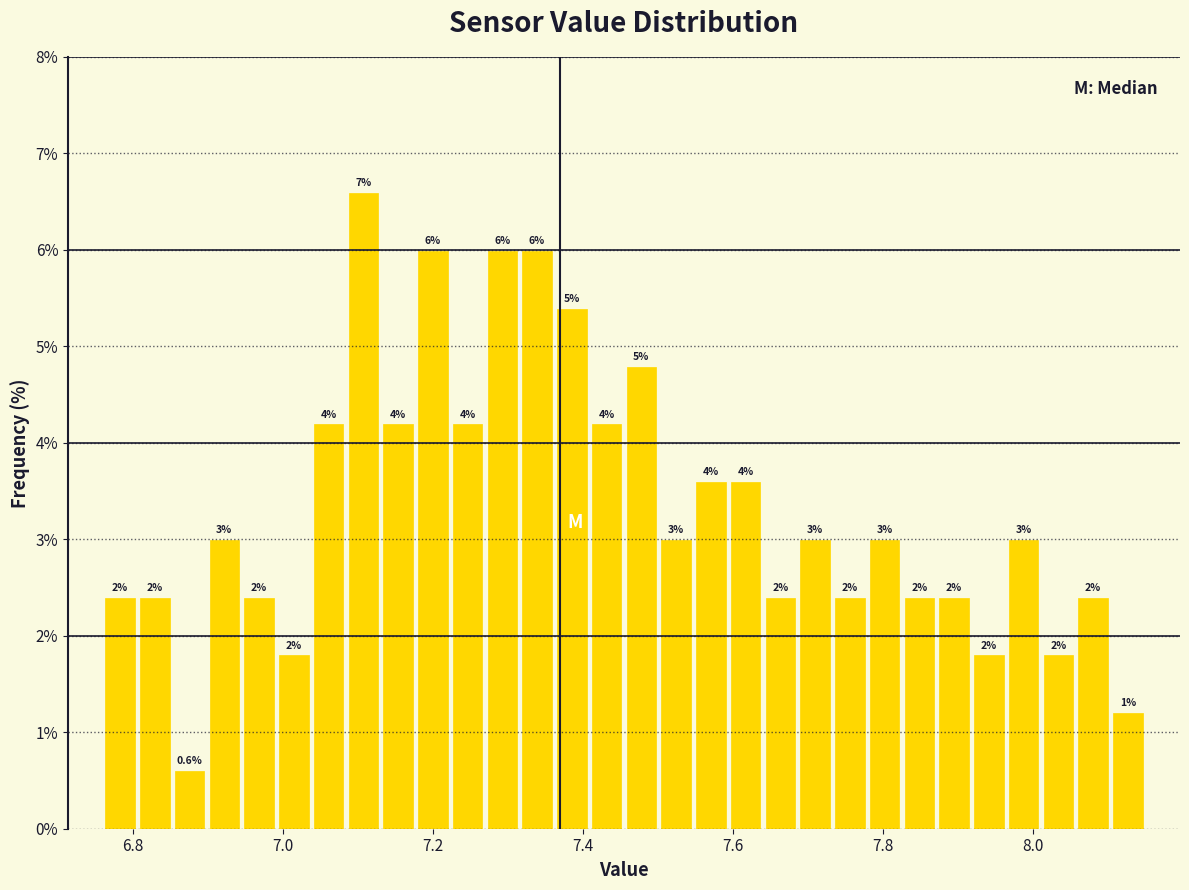

Read against the x-axis, roughly where is the centre of the tallest bar?

7.10